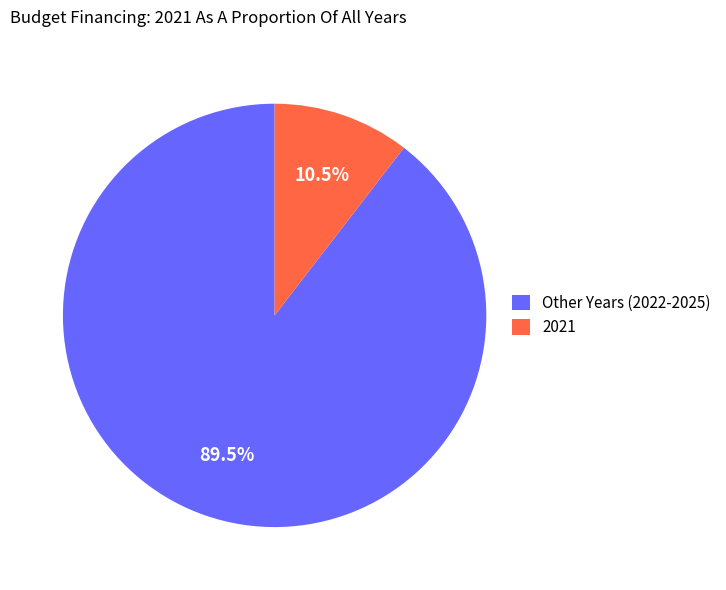

Which has a higher value, 2021 or Other Years (2022-2025)?

Other Years (2022-2025)